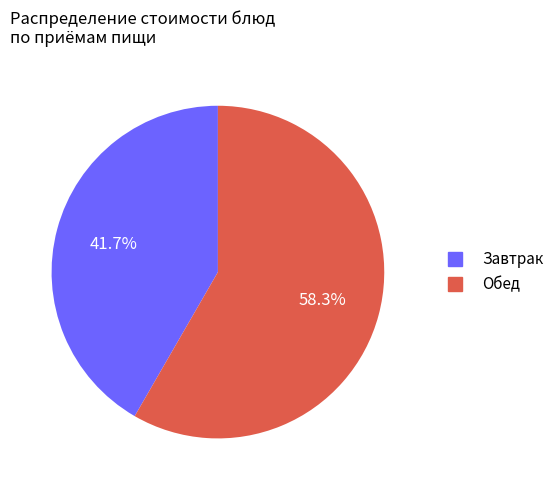

Is there any slice that represents more than half of the pie?

Yes